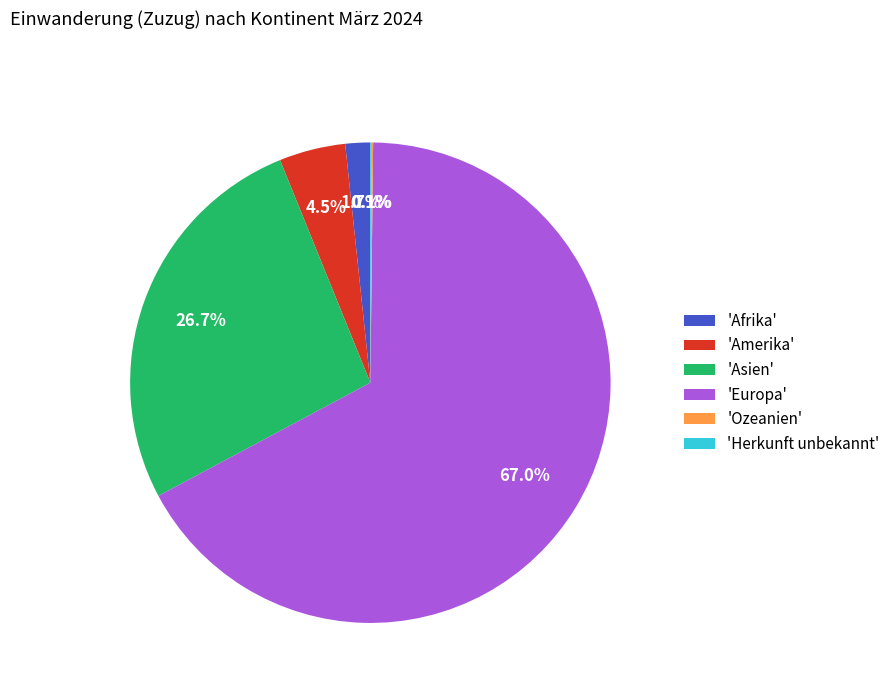

What is the largest slice in the pie chart?

'Europa'